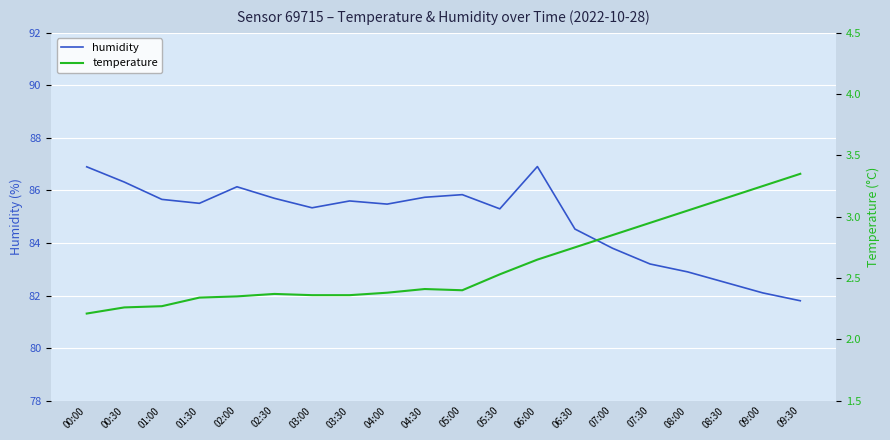

What is the difference between the maximum and minimum values in the humidity series?

5.1